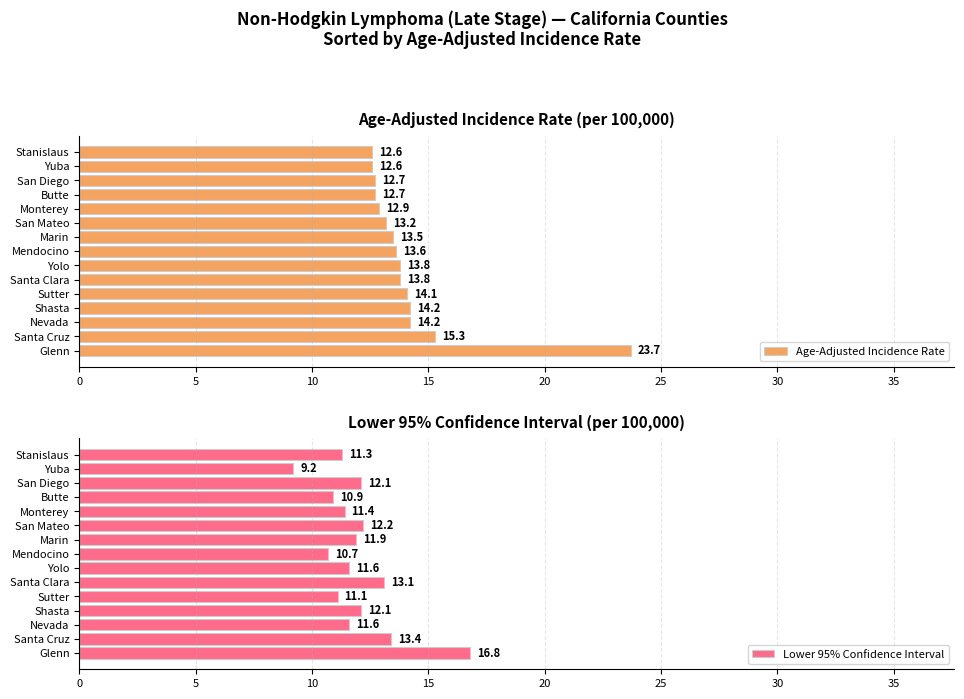

What is the average value of the Lower 95% Confidence Interval series?

12.0